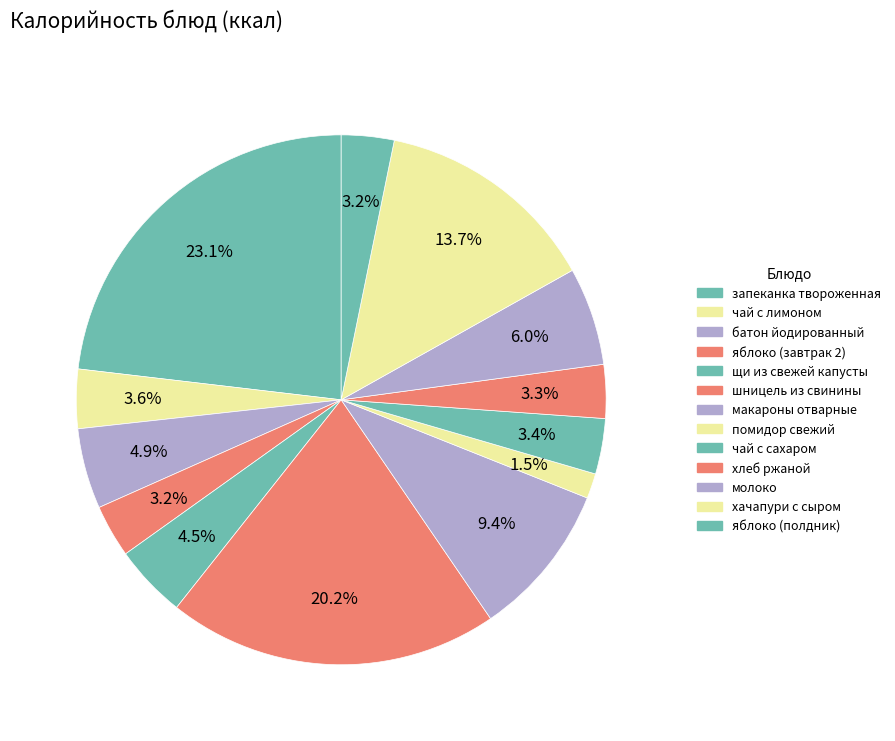

Between батон йодированный and хлеб ржаной, which is larger?

батон йодированный